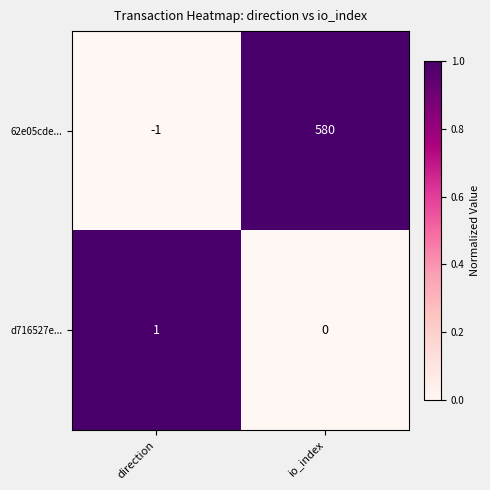

List the series in order of their peak value, highest first.

62e05cde..., d716527e...